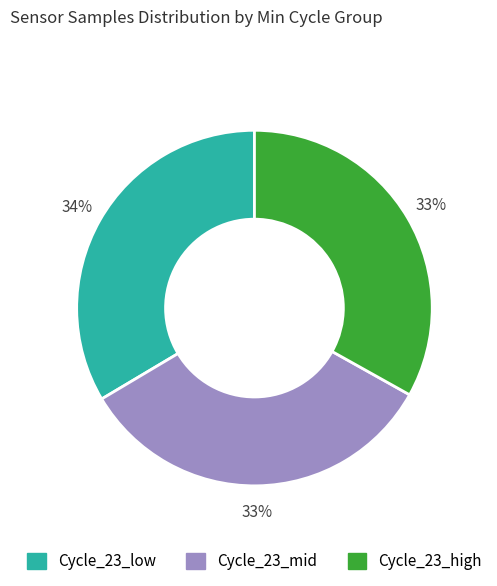

Is there any slice that represents more than half of the pie?

No